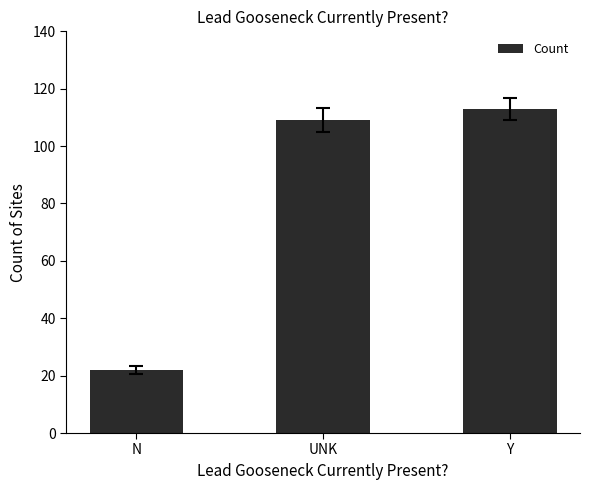

What is the average value?

81